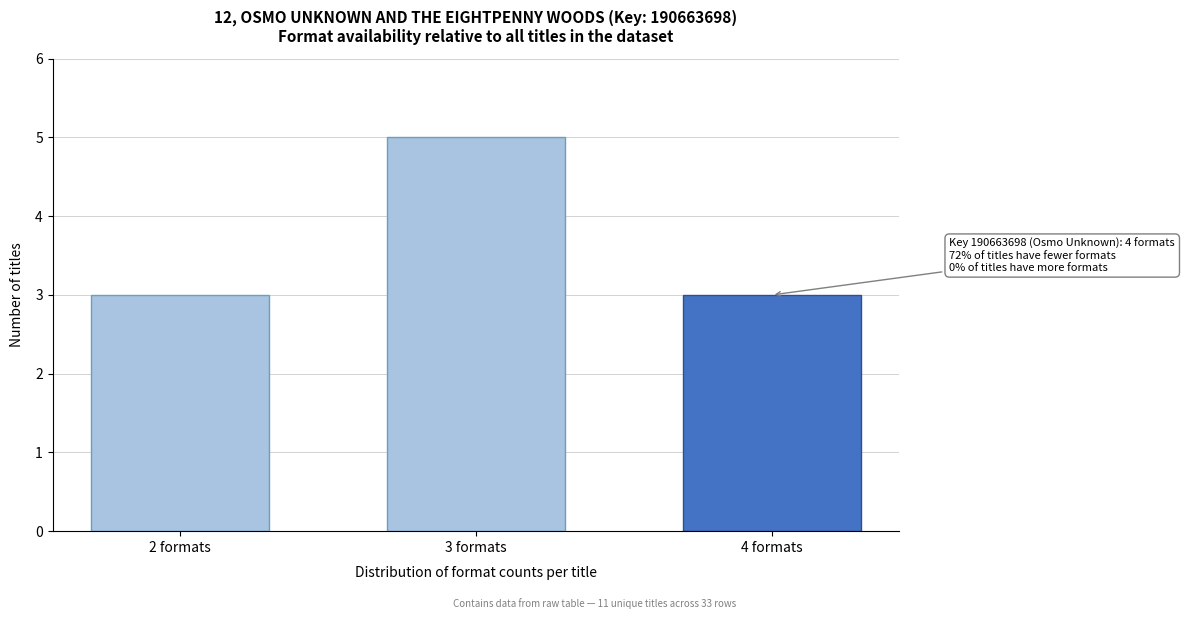

Reading left to right, transcribe all the data shown in this chart.

3	5	3